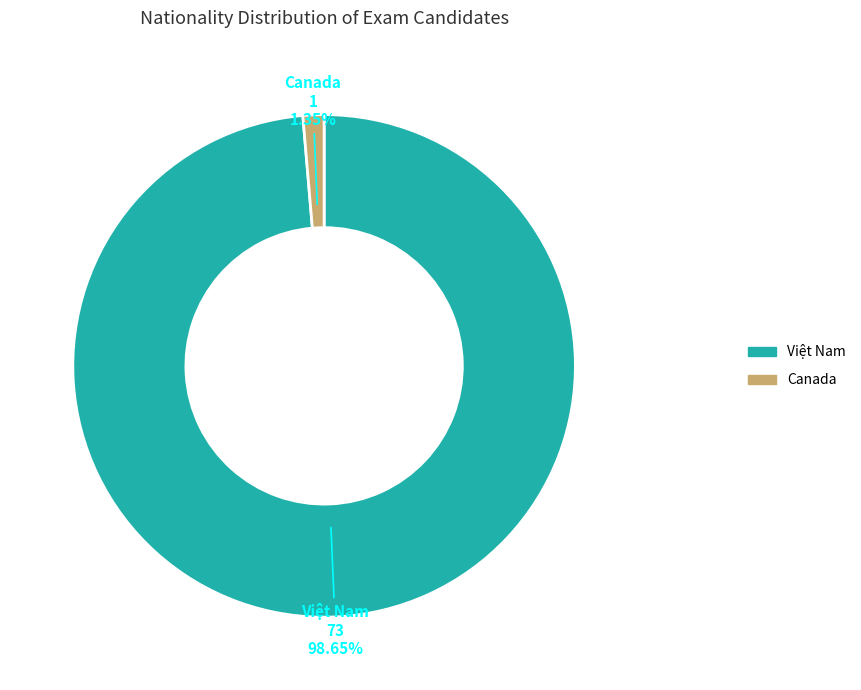

Is there a majority slice in this chart?

Yes